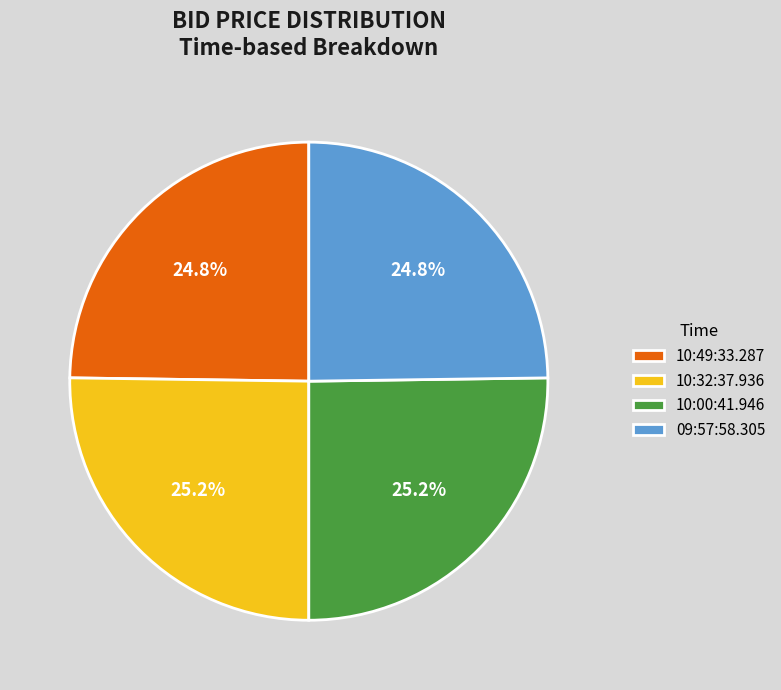

Does 10:49:33.287 account for over 50% of the chart?

No